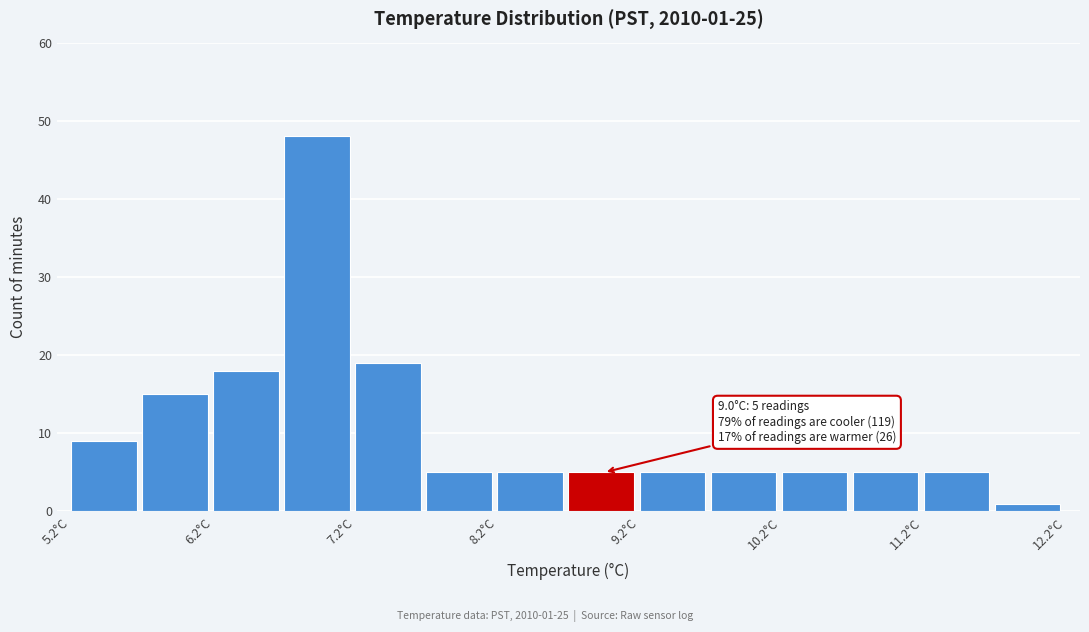

Over which range of the x-axis is the bar tallest?

6.75 to 7.25